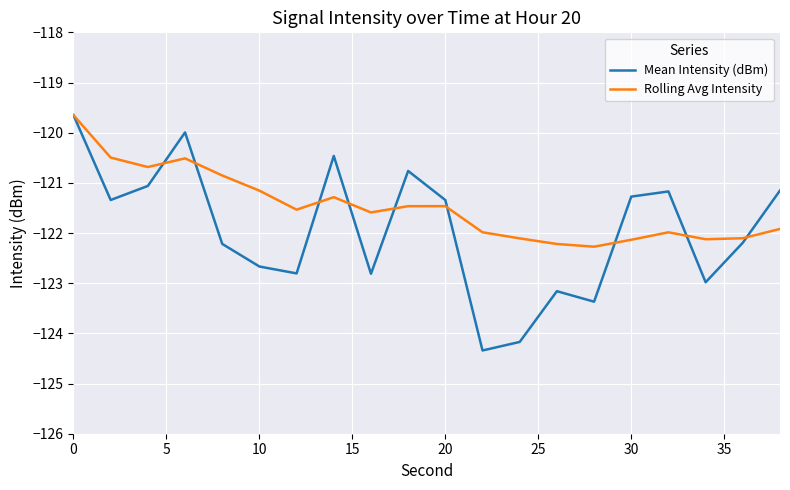

How many interior local peaks does the Mean Intensity (dBm) series have?

5